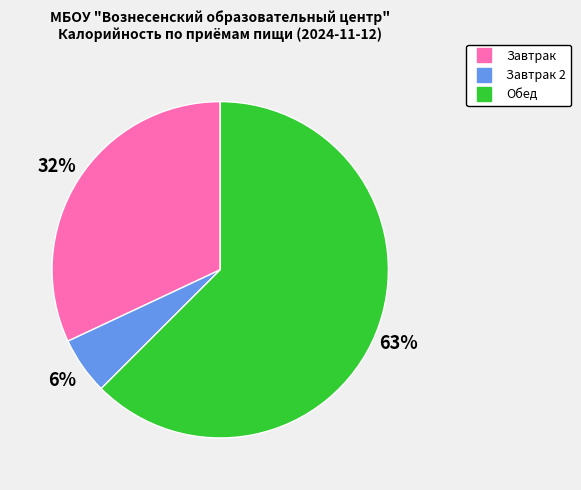

Count the number of slices in the pie.

3